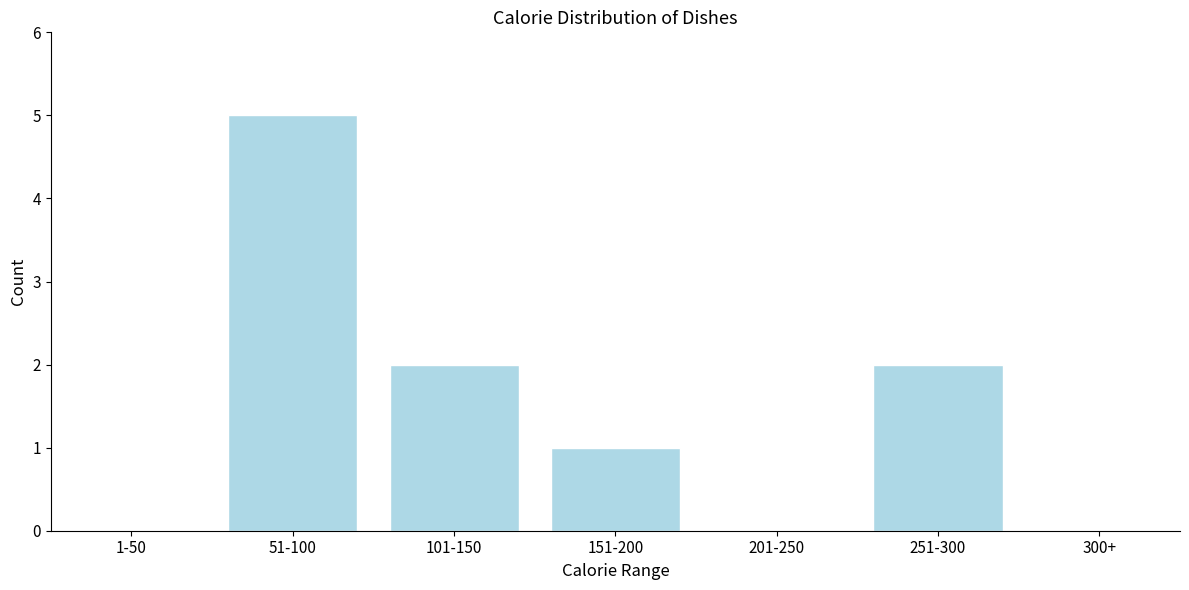

Reading left to right, list all the values displayed in this chart.

1-50=0	51-100=5	101-150=2	151-200=1	201-250=0	251-300=2	300+=0